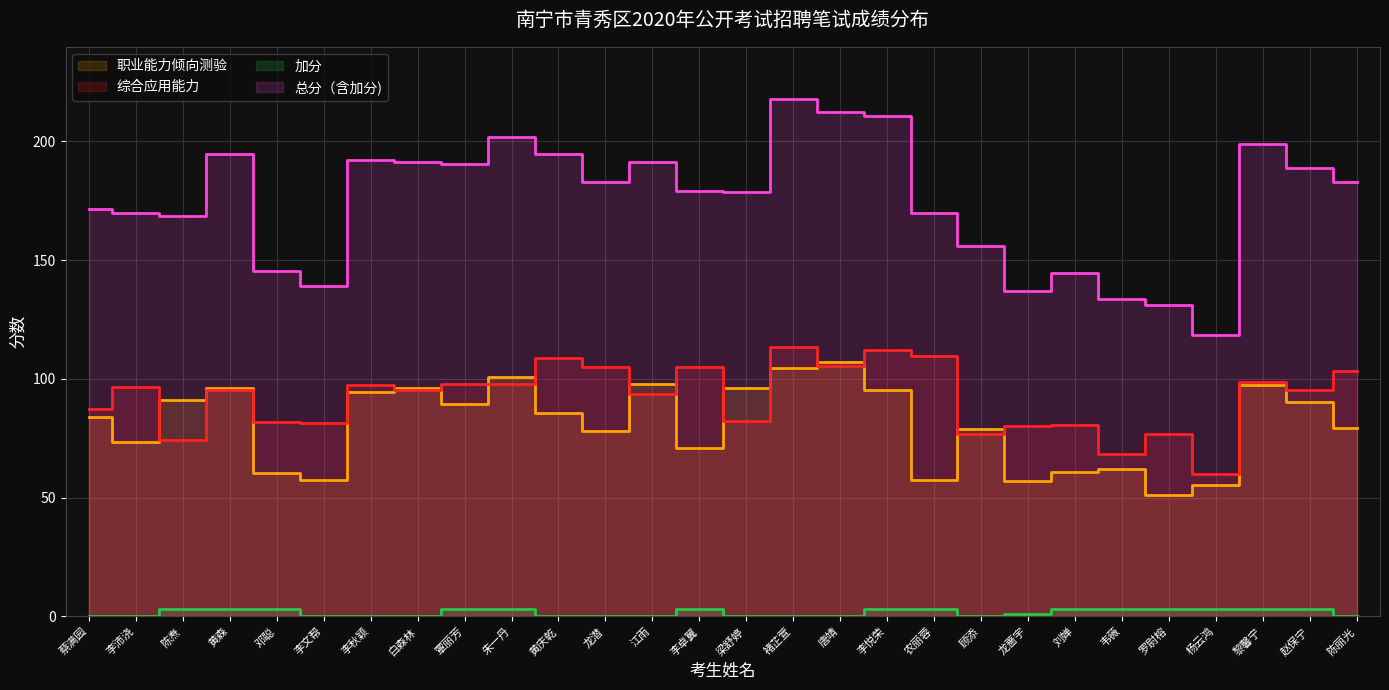

What is the sum of the 综合应用能力 values at 黄庆乾 and 刘婵?

189.5